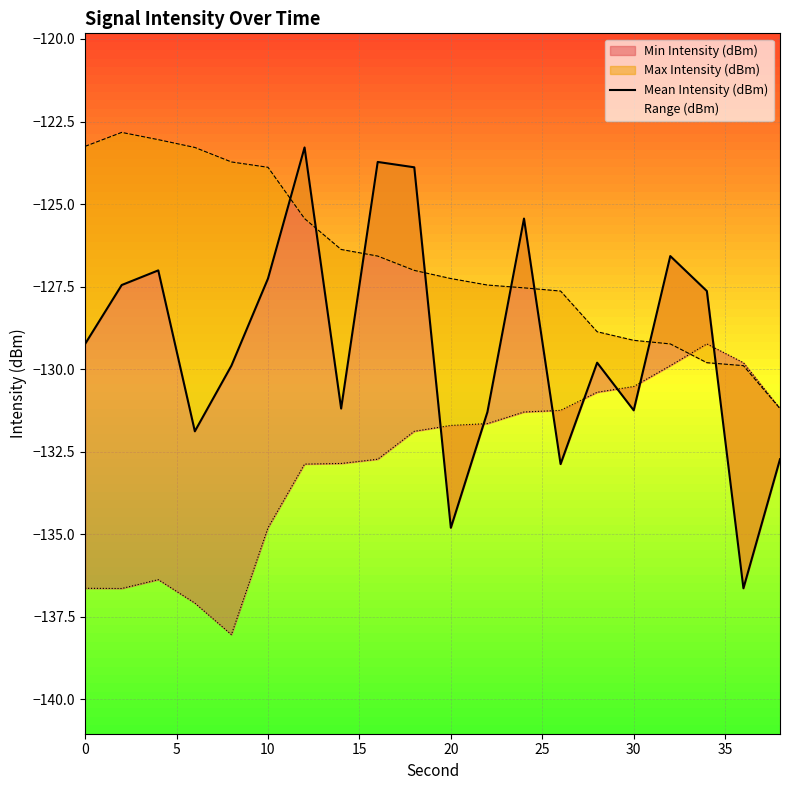

True or false: the data shows -68.0 at 17.

False